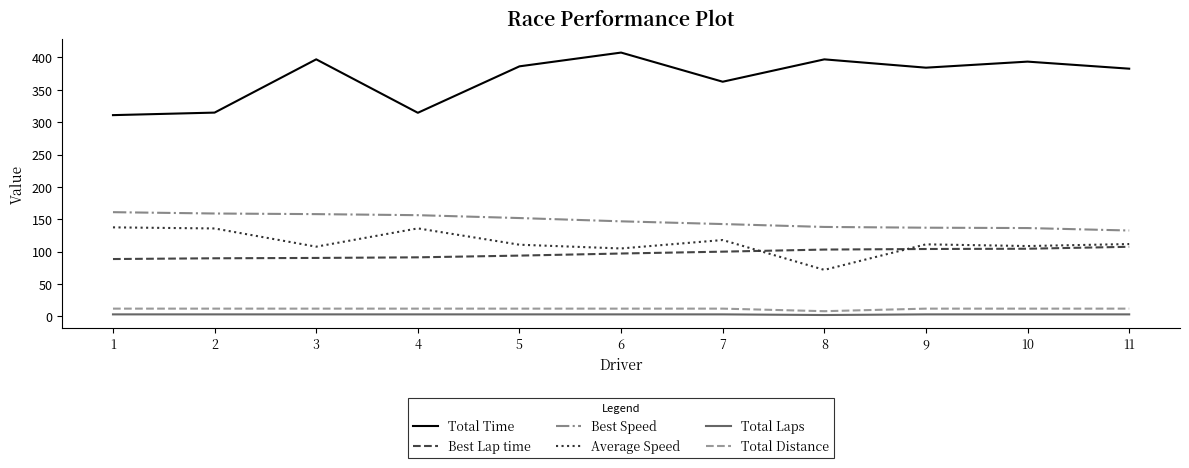

What are all the series names shown in the legend?

Total Time, Best Lap time, Best Speed, Average Speed, Total Laps, Total Distance